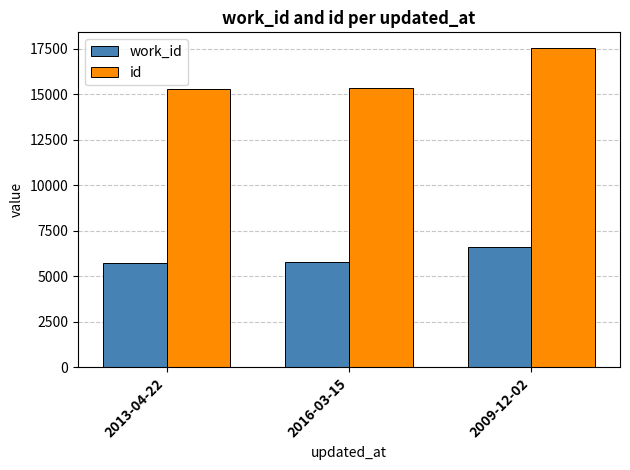

What is the total value across all series at 2016-03-15?

21134